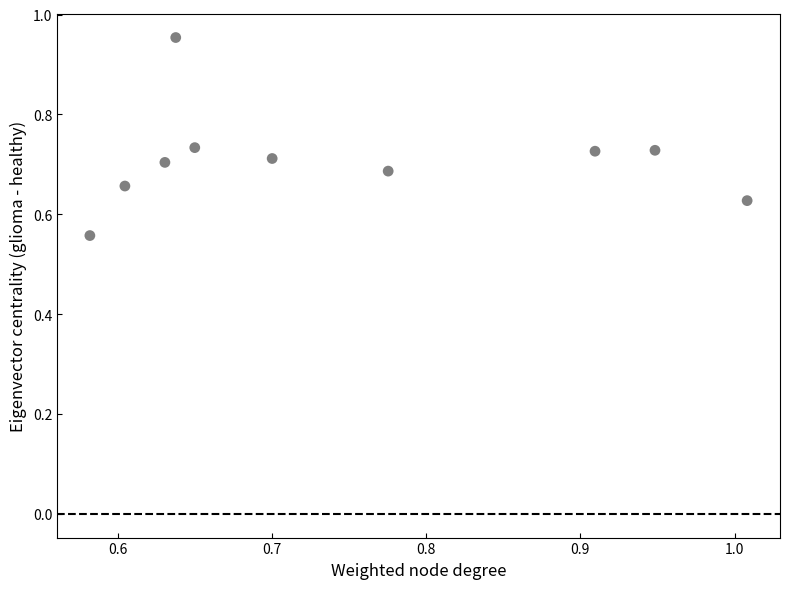

What is the range of Y values (max minus min)?

0.4